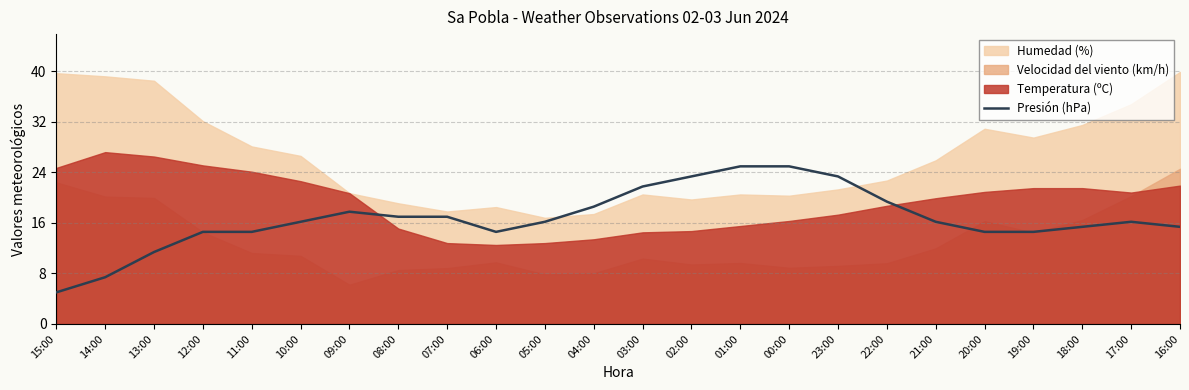

The chart shows a value of 9.4 at 10:00. True or false?

False